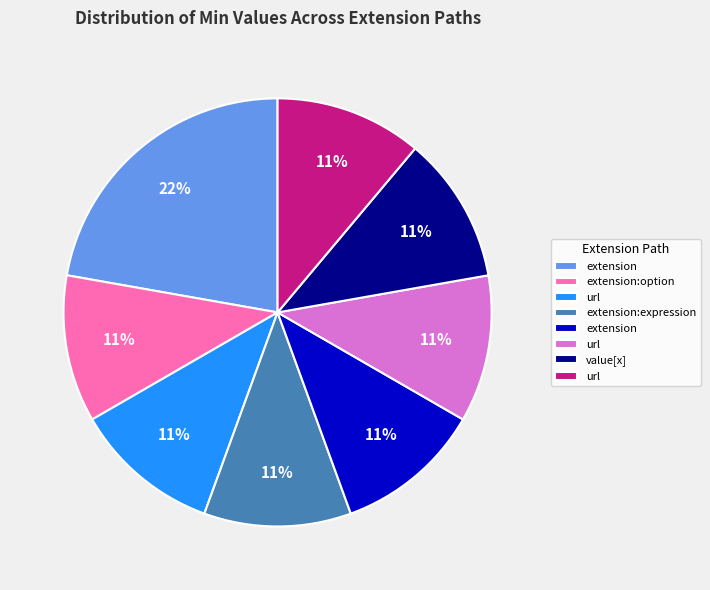

To the nearest percent, what is the difference between the largest and smallest slice percentages?

11%